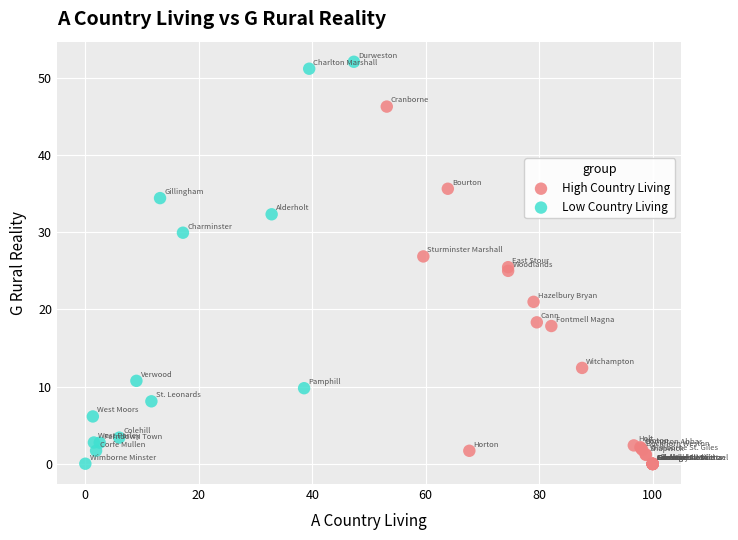

Which series reaches the maximum Y coordinate?

Low Country Living